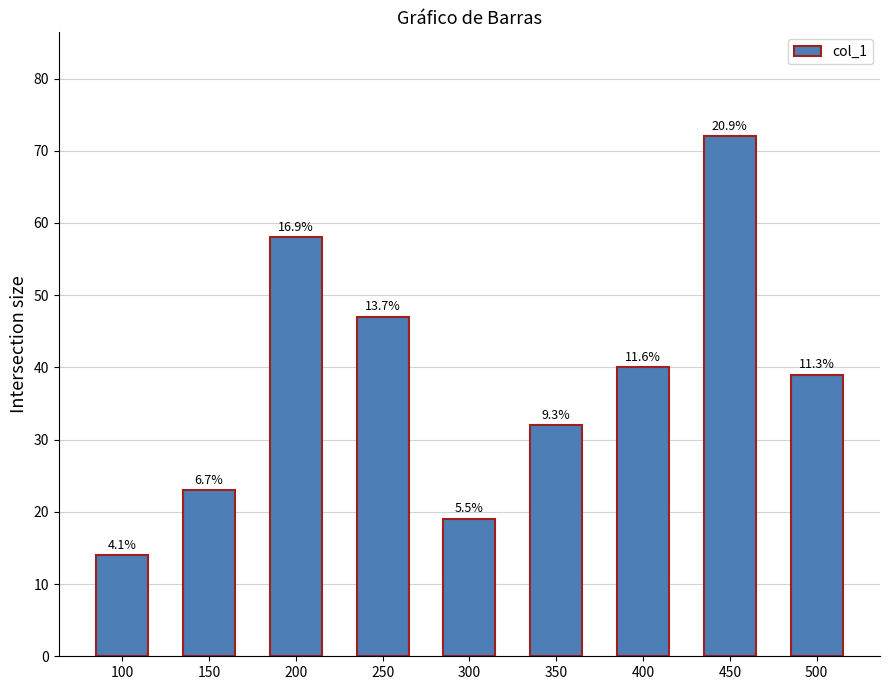

Does the chart contain any negative values?

No